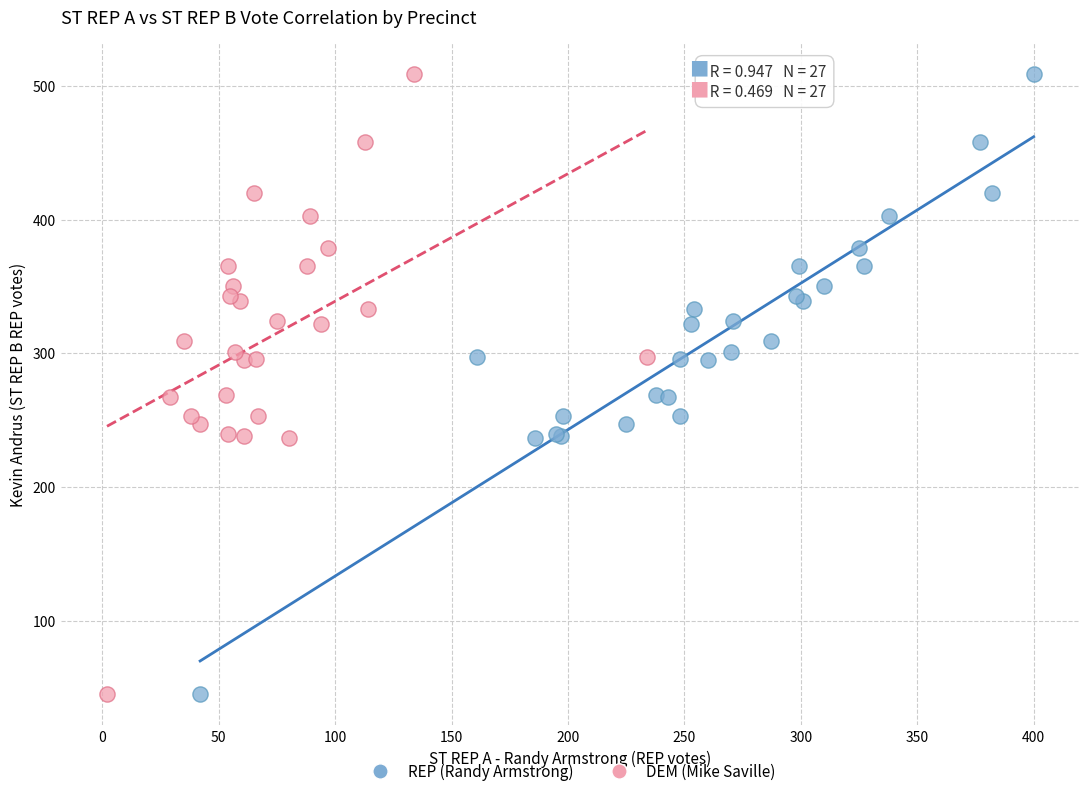

What are all the series names shown in the legend?

REP (Randy Armstrong), DEM (Mike Saville)